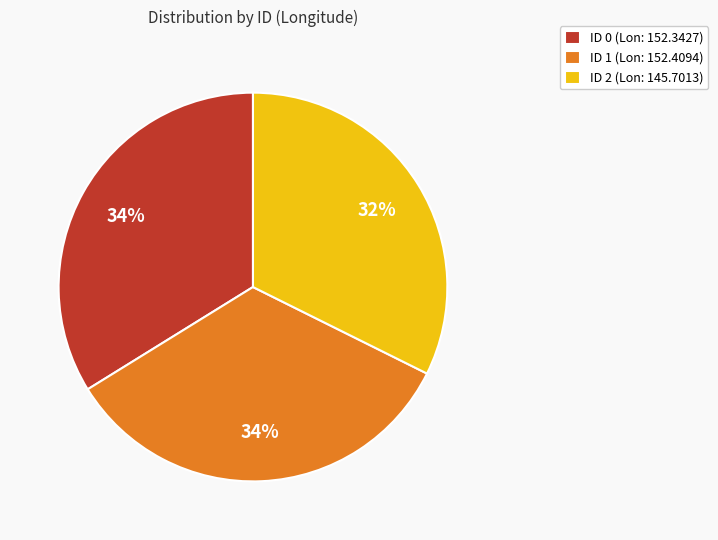

Approximately how many times larger is the value at ID 1 (Lon: 152.4094) compared to ID 0 (Lon: 152.3427)?

1.0